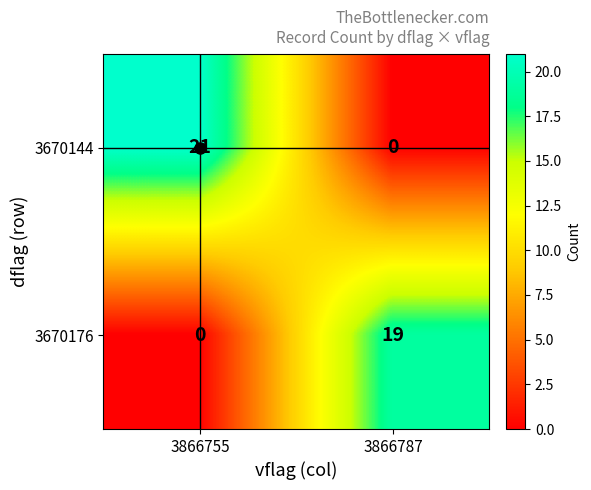

How many data points in 3670144 are less than 21?

1